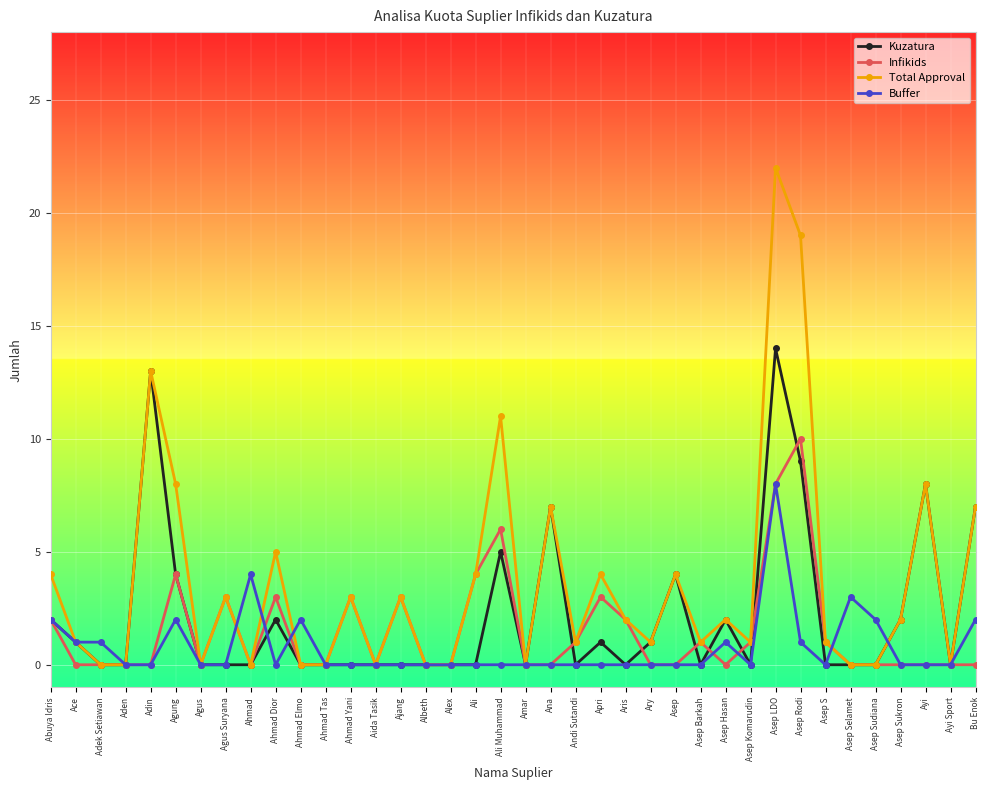

What is the approximate value of Total Approval at Ali Muhammad?

11